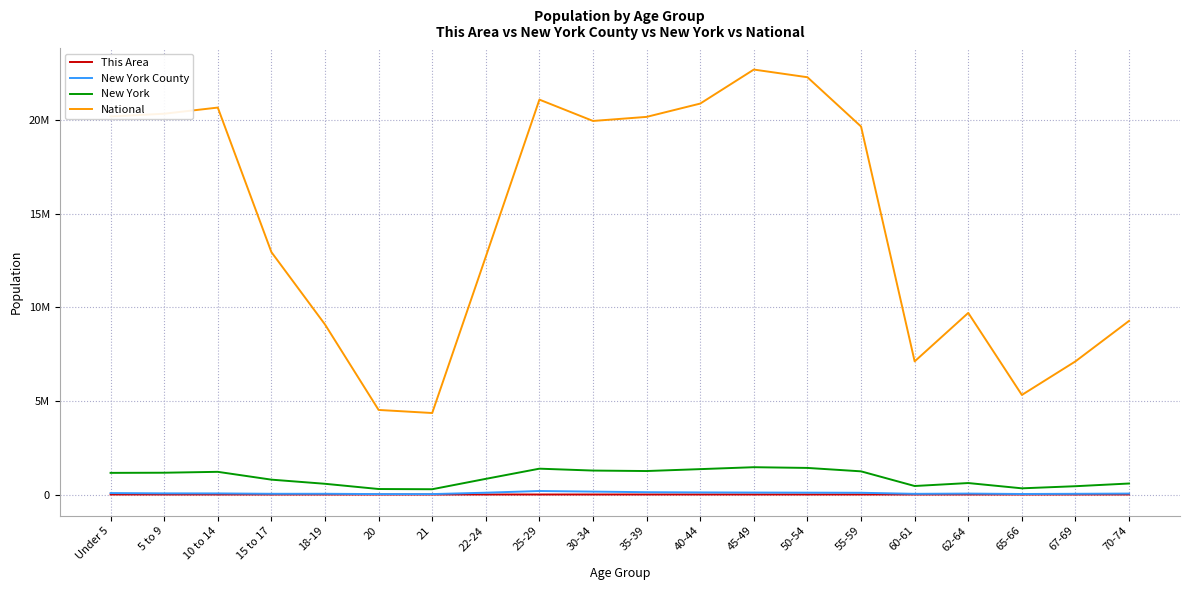

At which label does This Area reach its minimum?

21